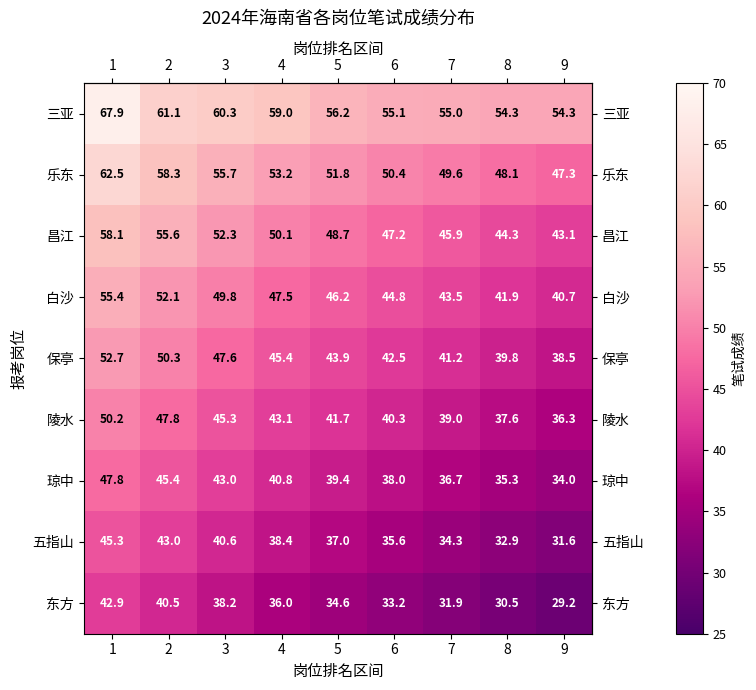

What is the greatest value displayed?

67.9